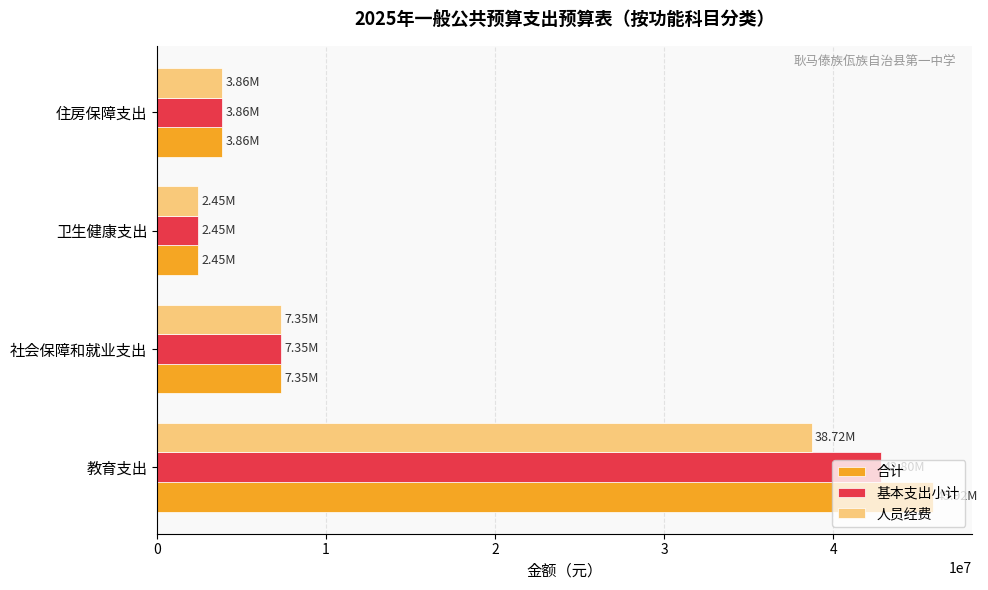

Which series has the largest total across all categories?

合计